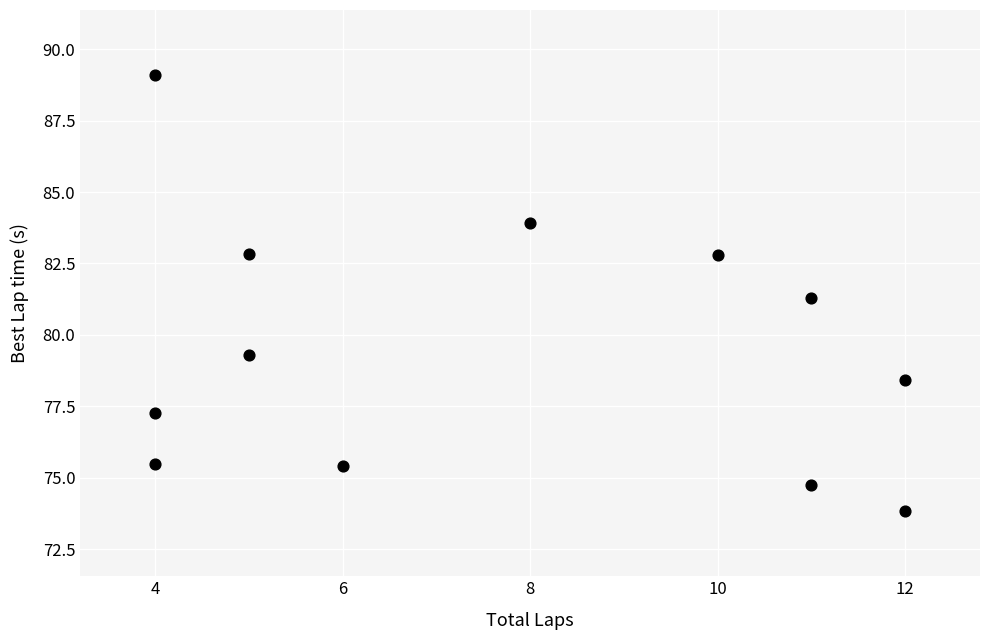

What is the average Y value?

79.5